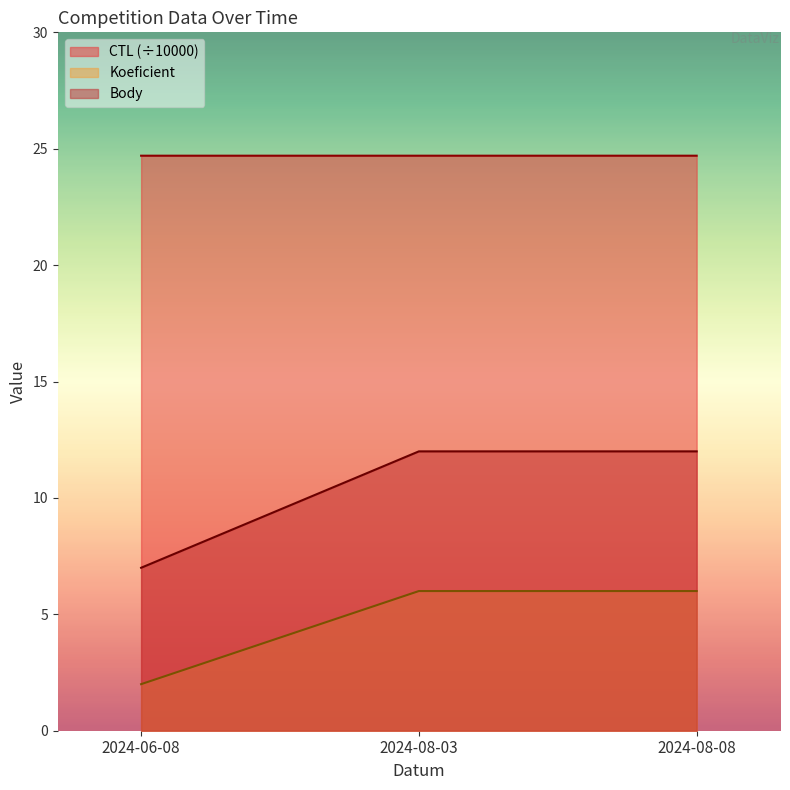

Reading left to right, extract all data points from this chart.

CTL: 24.7	24.7	24.7
Koeficient: 2.0	6.0	6.0
Body: 7.0	12.0	12.0